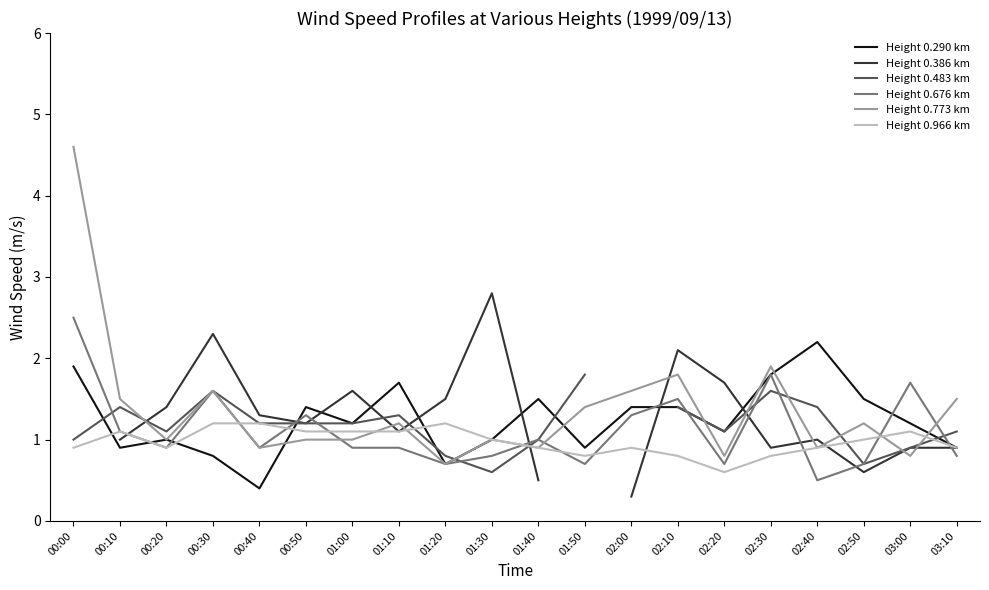

Does the chart have visible grid lines?

No